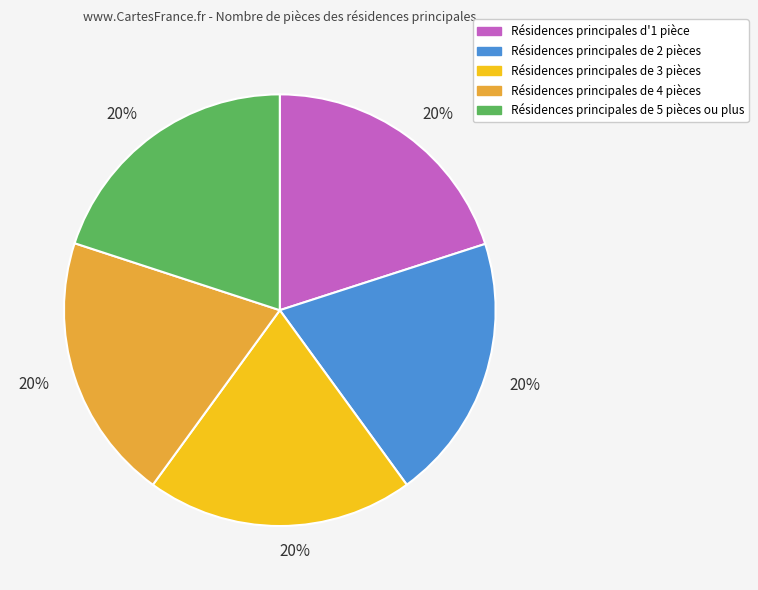

How many slices are in this pie chart?

5